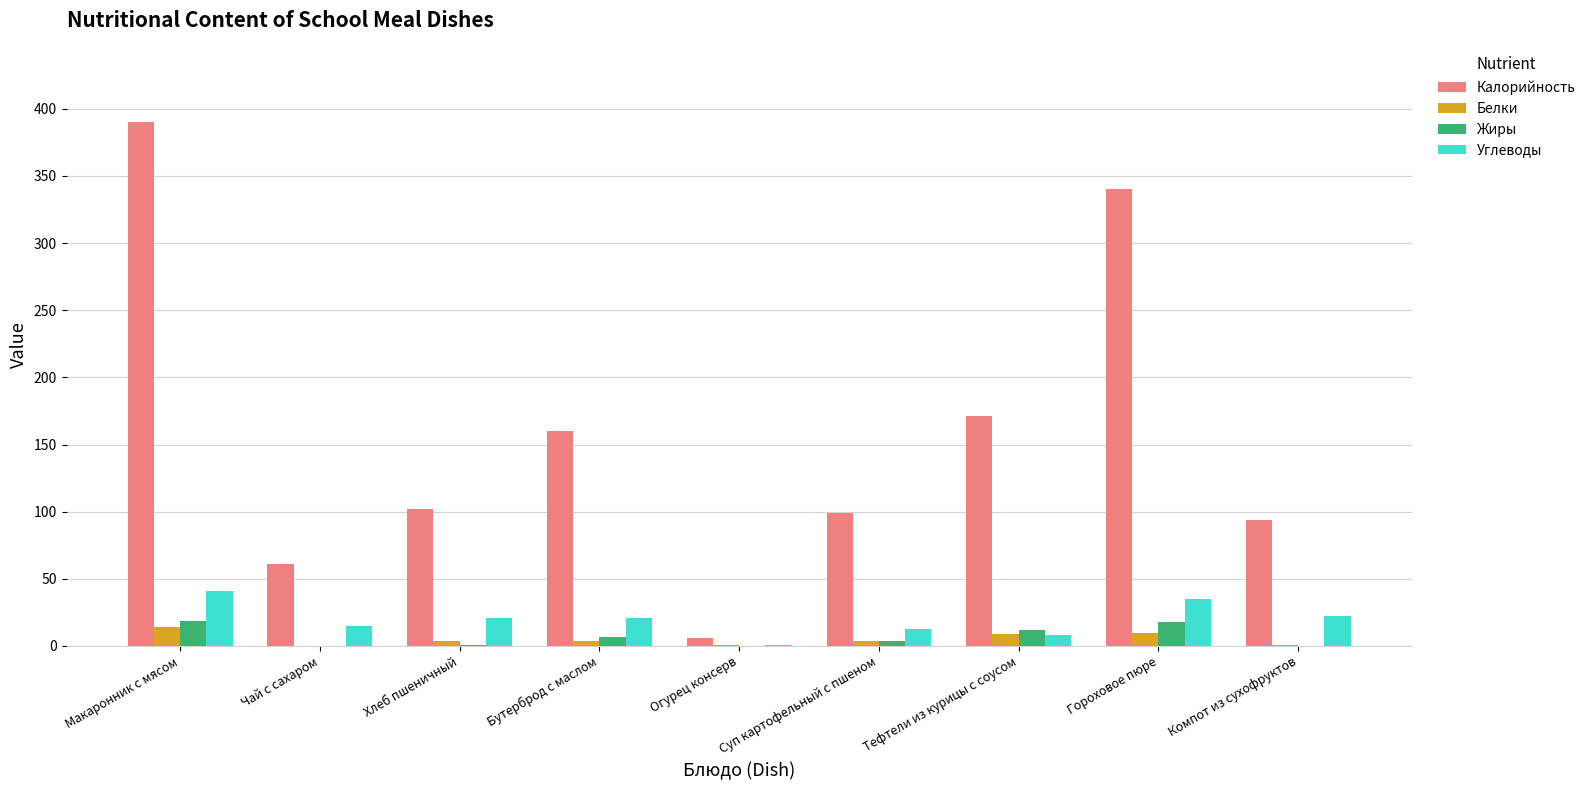

The value of Жиры at Чай с сахаром is 0.0. True or false?

True